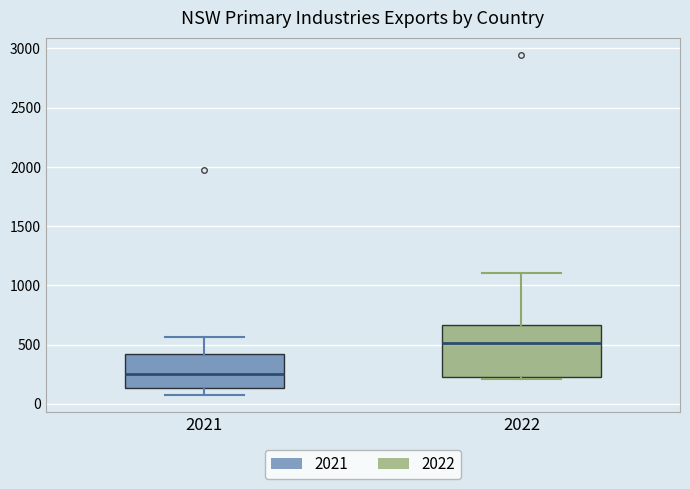

Reading left to right, transcribe this box plot: for each box, give where its median line is, the range the box spans, and where its two whiskers end, as read against the y-axis. The values are not printed on the chart, so give them approximately, as read against the axis.

2021: median 250, box 150 to 400, whiskers 50 to 550
2022: median 500, box 200 to 650, whiskers 200 (just below the box's lower edge) to 1100